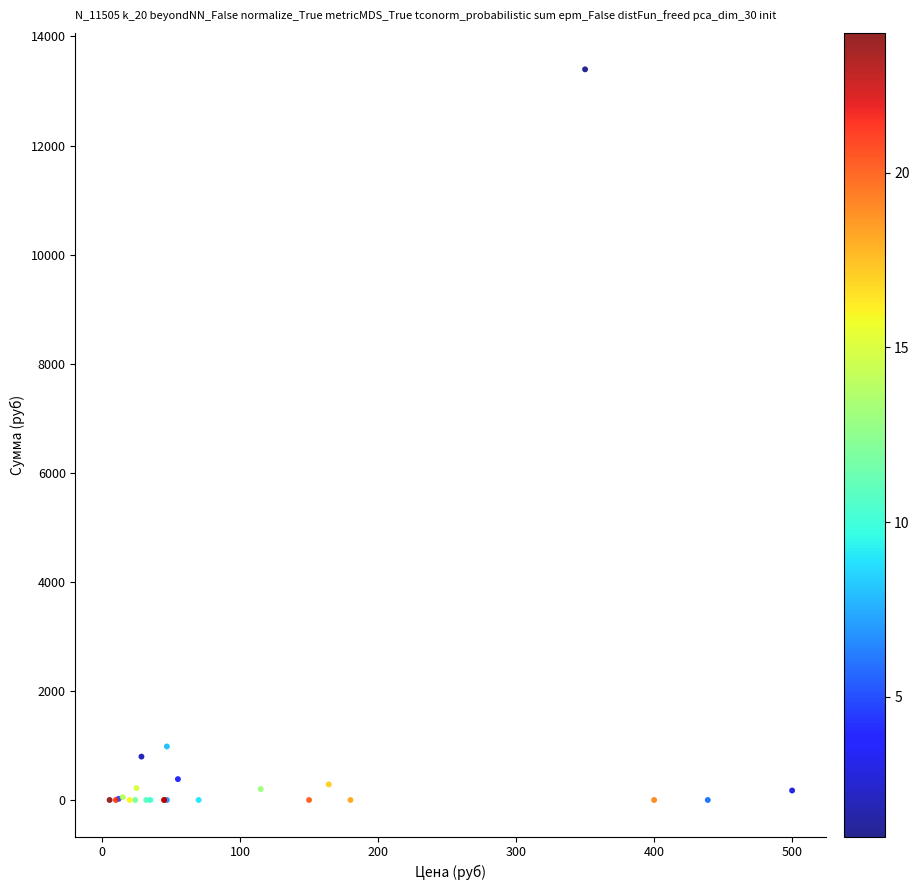

What Y value in the scatter plot is closest to 6699?

981.4